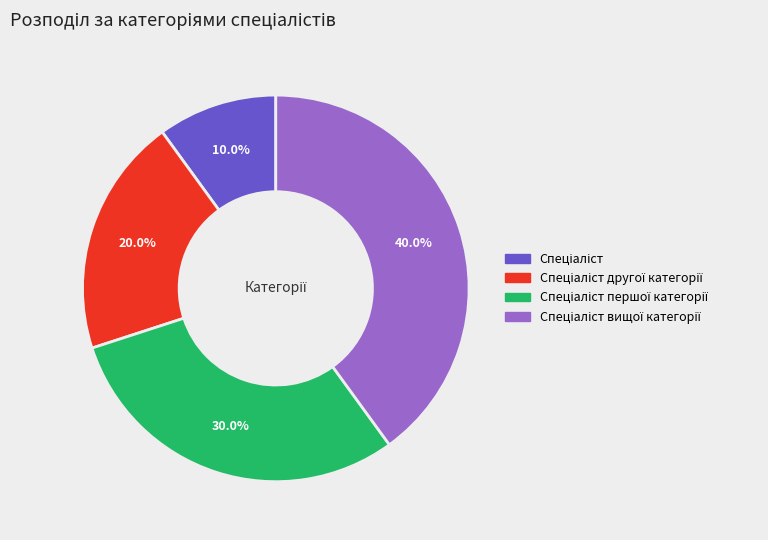

Is there any slice that represents more than half of the pie?

No